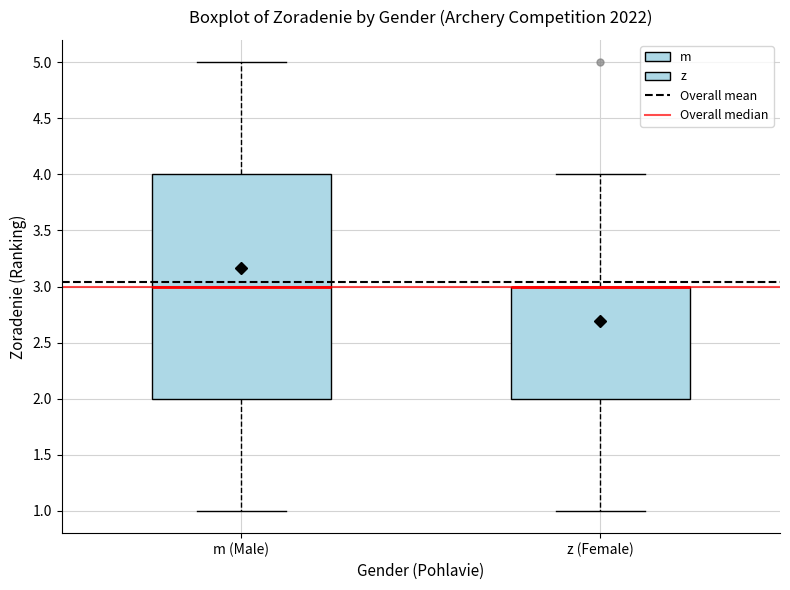

Which box is the tallest, from its lower edge to its upper edge?

m (Male)